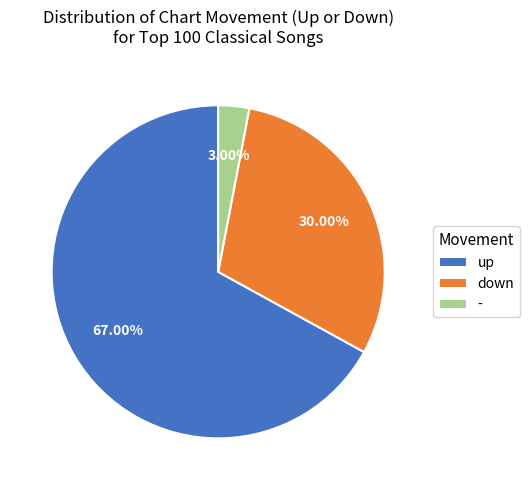

Which slice is the largest?

up